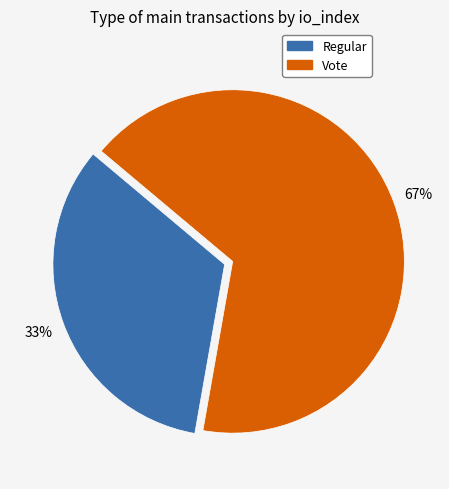

Approximately how many times larger is the value at Regular compared to Vote?

0.5